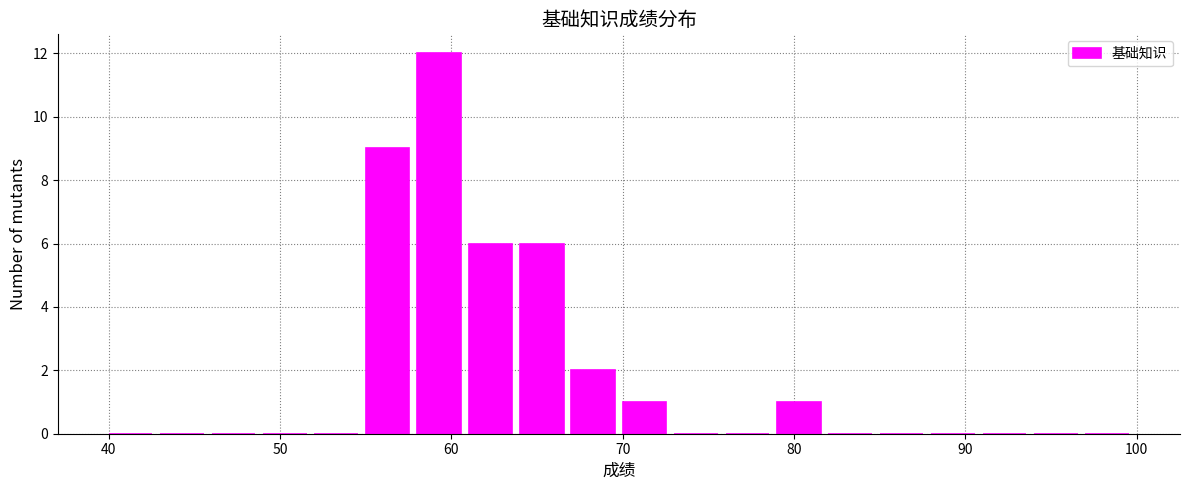

Around what value on the x-axis is the tallest bar? Give the approximate position of its centre, as read against the axis.

59